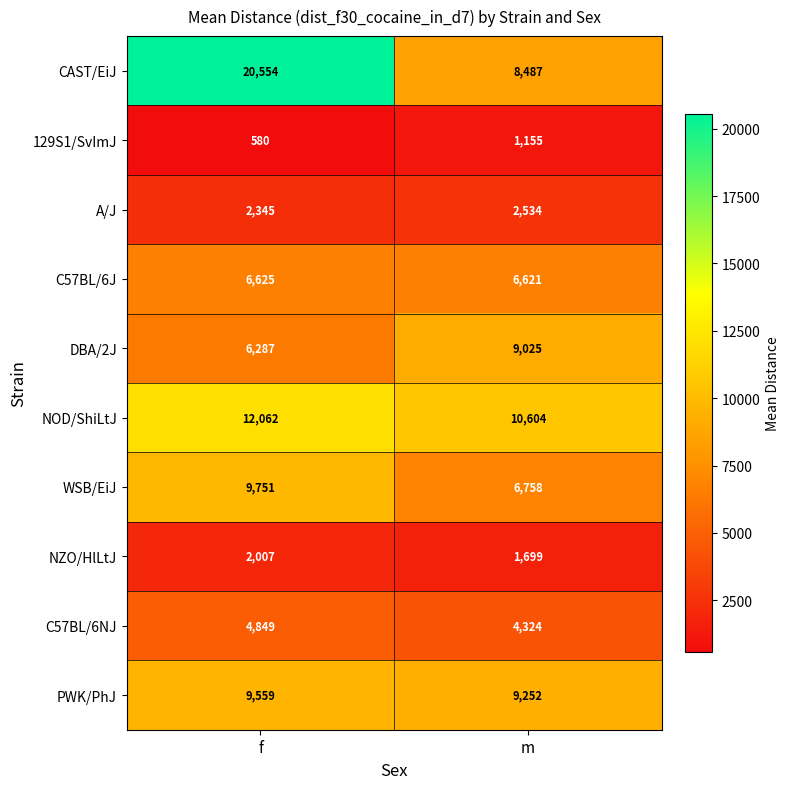

Where is WSB/EiJ nearest to the value 8254?

m